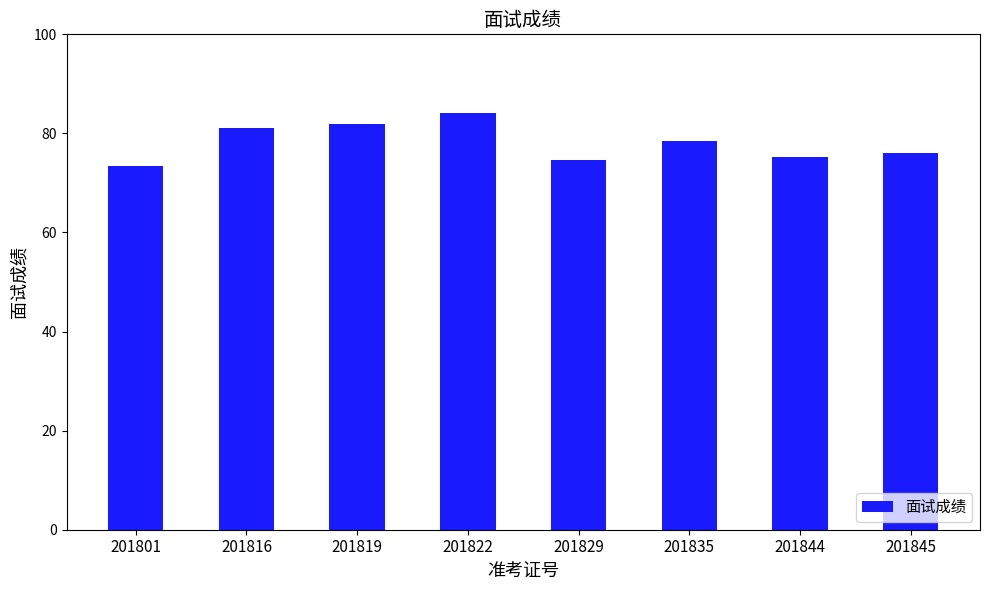

What is the difference between the second highest and second lowest values?

7.2